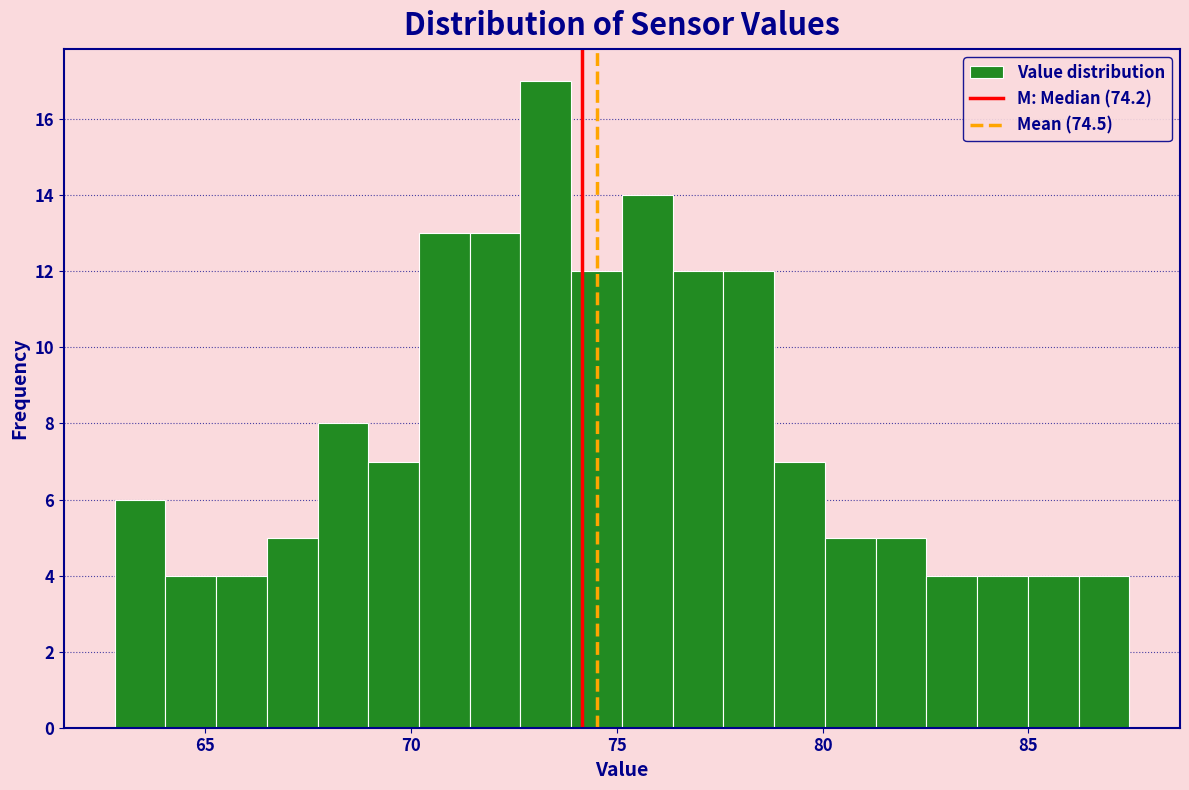

Around what value on the x-axis is the tallest bar? Give the approximate position of its centre, as read against the axis.

73.5